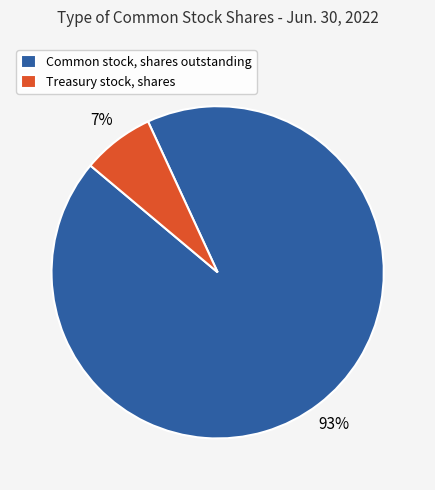

To the nearest percent, what is the difference between the Treasury stock, shares and Common stock, shares outstanding slice percentages?

86%